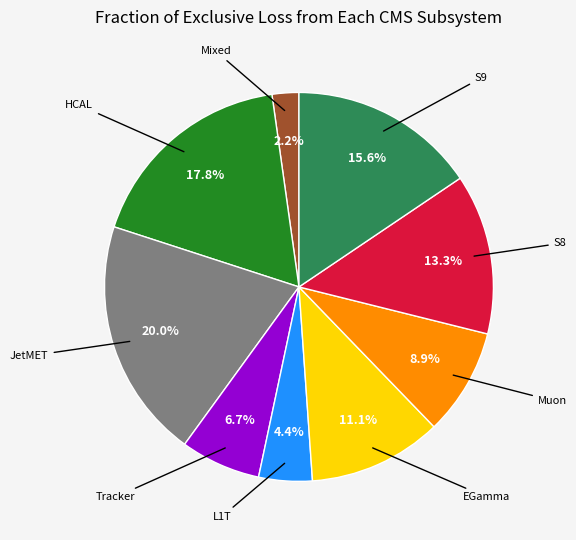

Does any single category account for the majority?

No